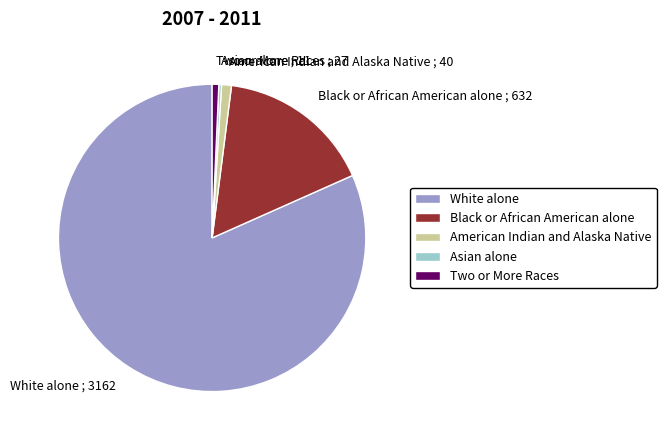

How many slices are in this pie chart?

5